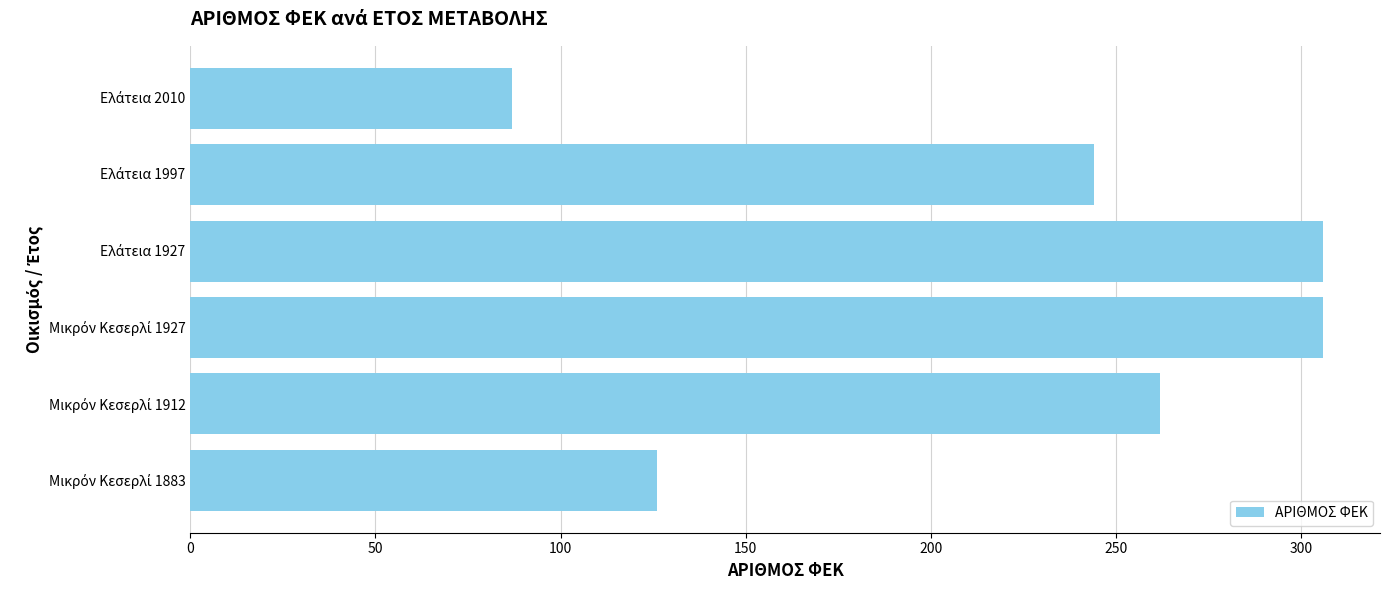

Reading bottom to top, transcribe all the data shown in this chart.

126	262	306	306	244	87